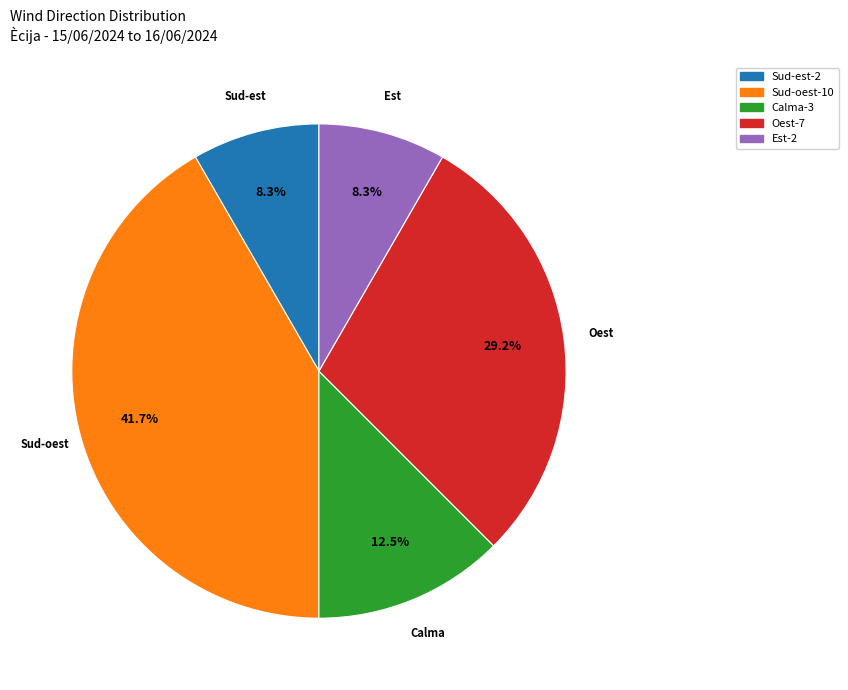

What is the largest slice in the pie chart?

Sud-oest-10